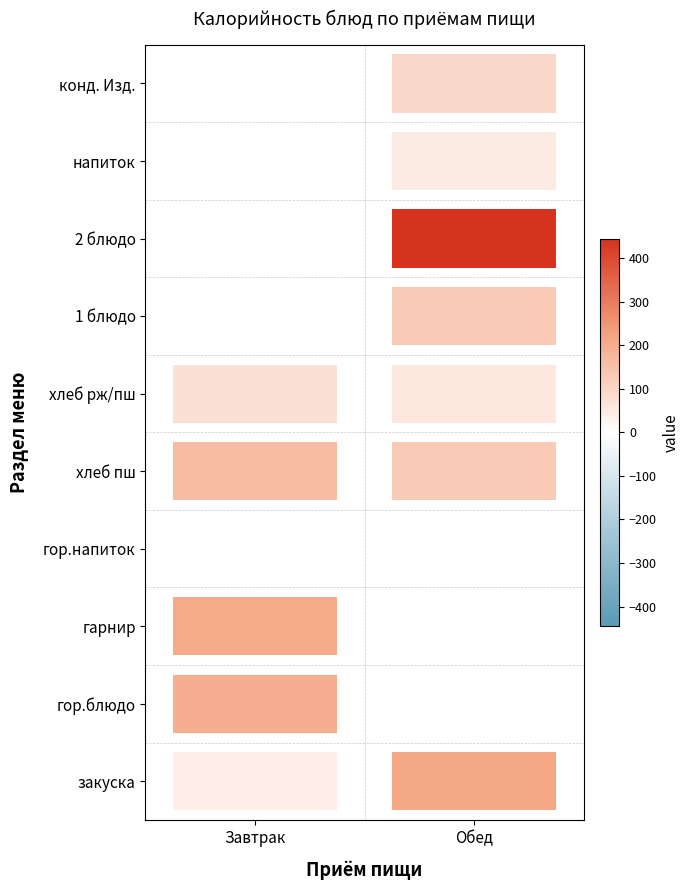

At хлеб рж/пш, list the series in order from smallest to largest.

Обед, Завтрак